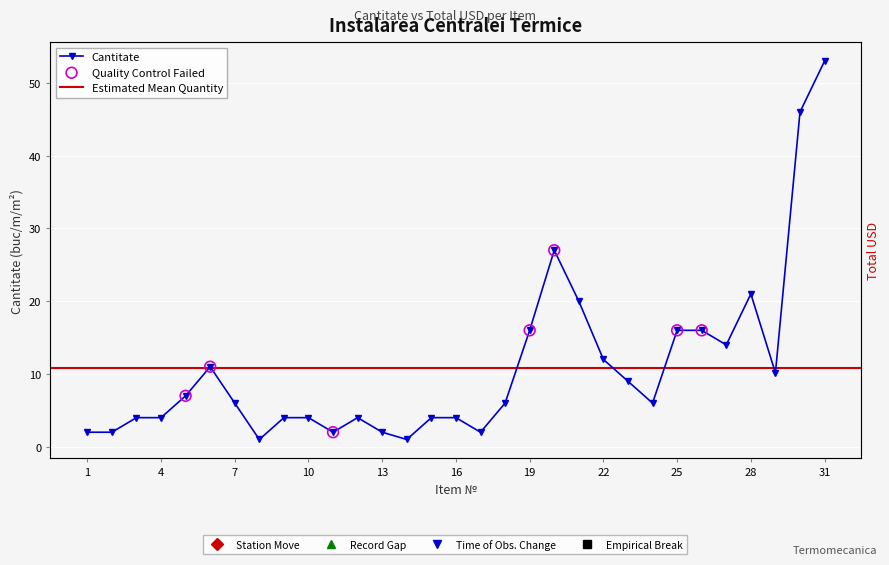

What is the ratio of the value at 20 to the value at 7?

4.5